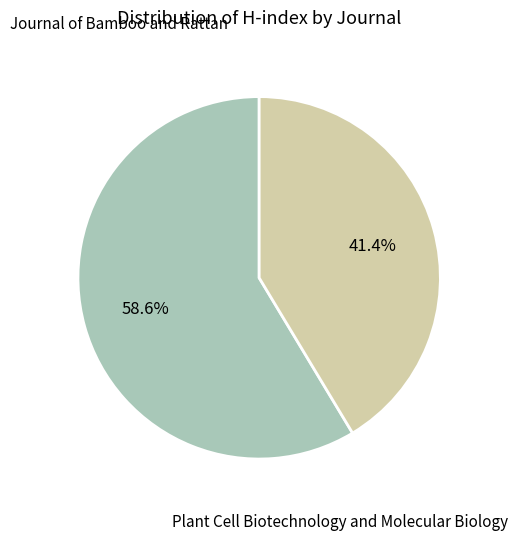

Is there any slice that represents more than half of the pie?

Yes